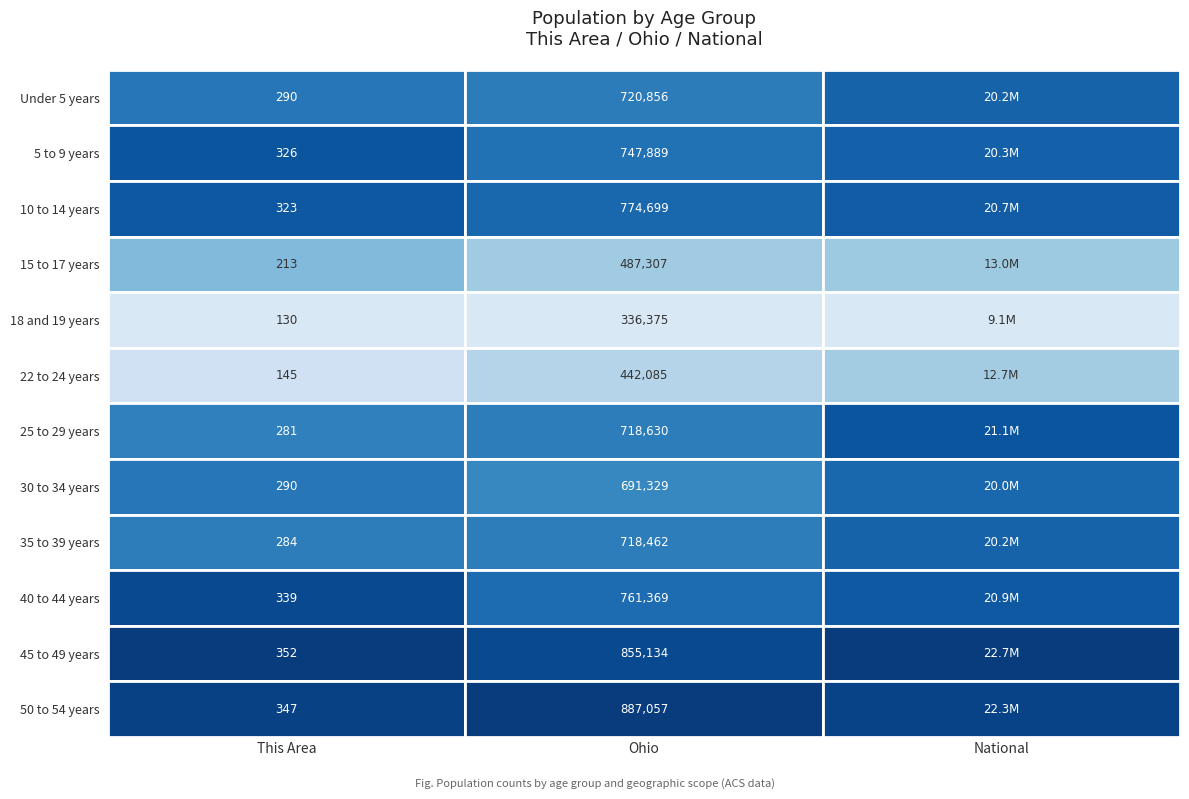

Reading left to right, transcribe all the data shown in this chart.

Under 5 years: 0=290	1=720856	2=20201362
5 to 9 years: 0=326	1=747889	2=20348657
10 to 14 years: 0=323	1=774699	2=20677194
15 to 17 years: 0=213	1=487307	2=12954254
18 and 19 years: 0=130	1=336375	2=9086089
22 to 24 years: 0=145	1=442085	2=12712576
25 to 29 years: 0=281	1=718630	2=21101849
30 to 34 years: 0=290	1=691329	2=19962099
35 to 39 years: 0=284	1=718462	2=20179642
40 to 44 years: 0=339	1=761369	2=20890964
45 to 49 years: 0=352	1=855134	2=22708591
50 to 54 years: 0=347	1=887057	2=22298125